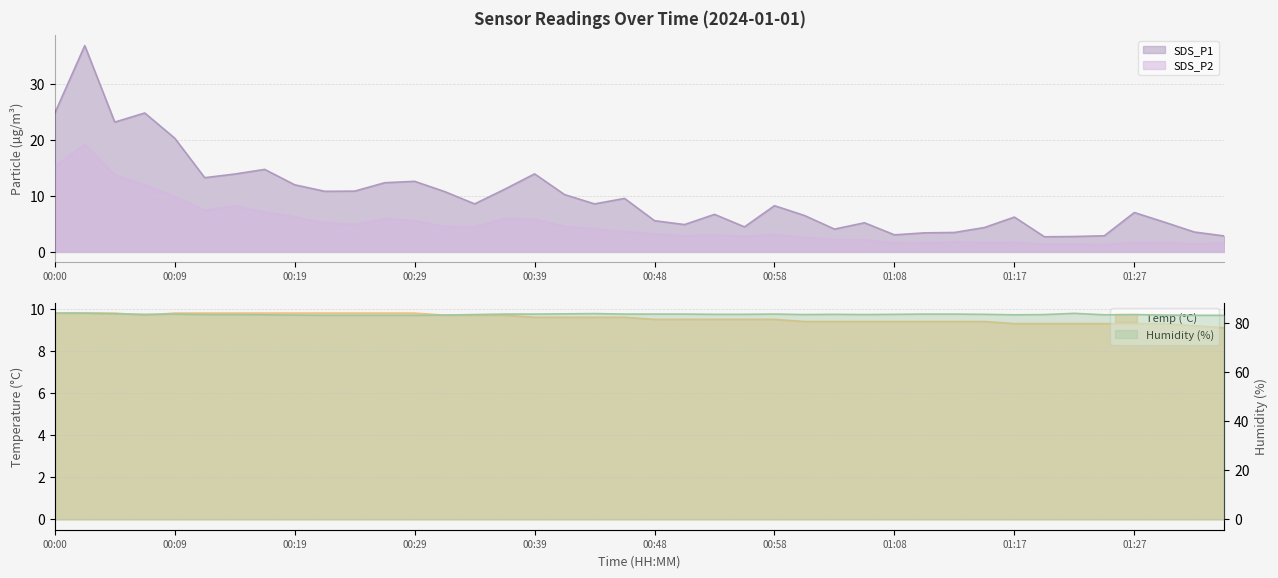

What is the difference between the highest and lowest values at 00:41?

79.4